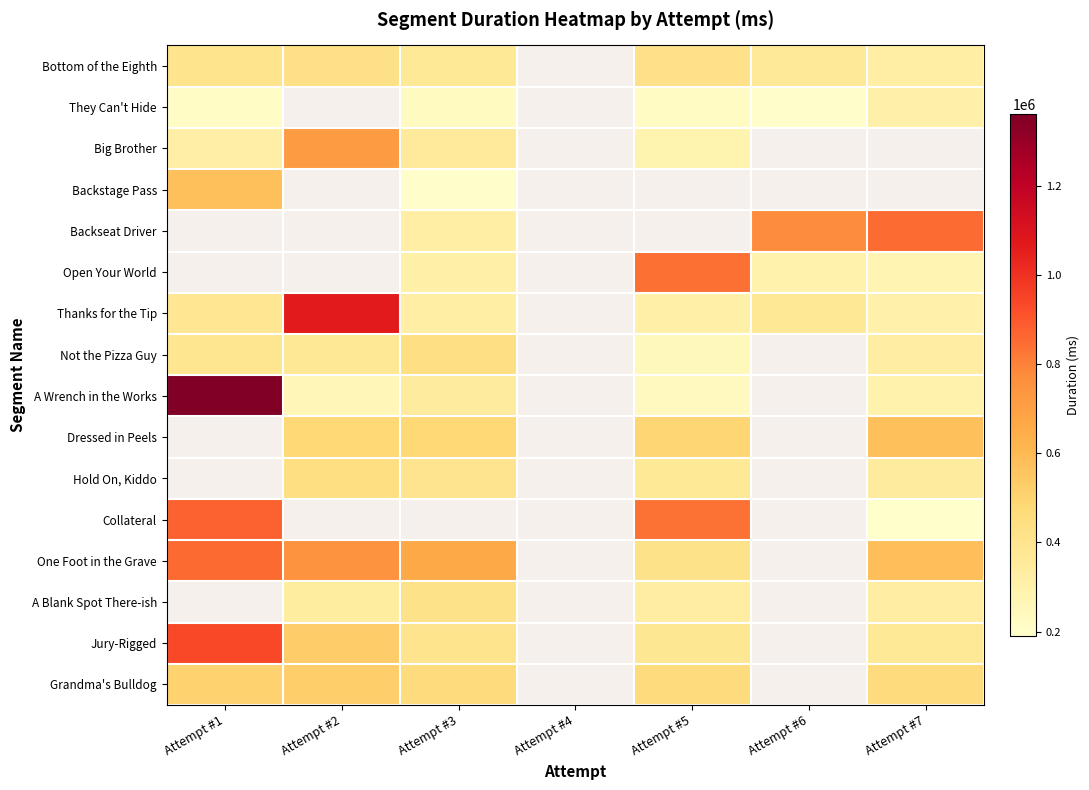

At which label is A Wrench in the Works closest to 795601?

Attempt #3